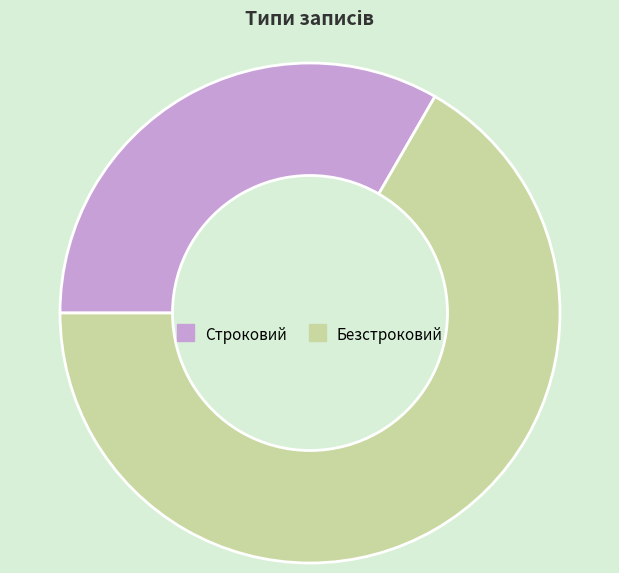

Combined, do Строковий and Безстроковий account for over 50%?

Yes